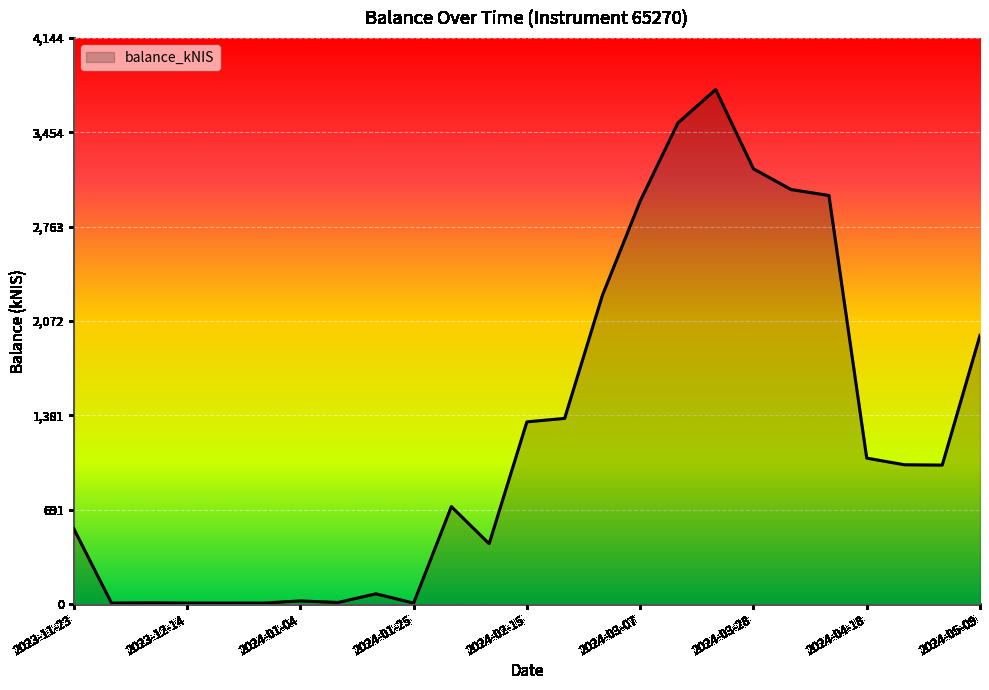

What is the greatest value displayed?

3767.5